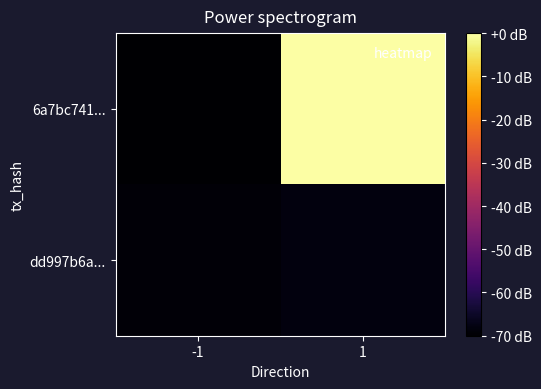

At which category does the chart reach its peak across all series?

1